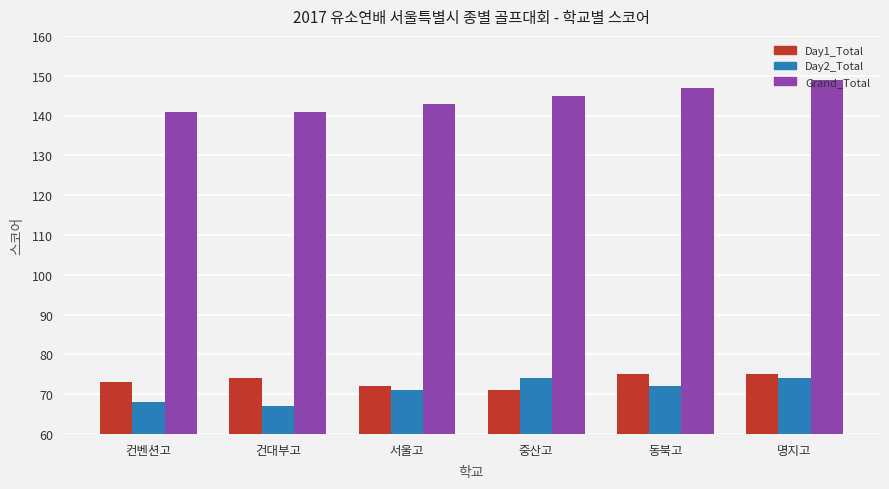

Reading left to right, what are all the values shown in this chart?

Day1_Total: 73	74	72	71	75	75
Day2_Total: 68	67	71	74	72	74
Grand_Total: 141	141	143	145	147	149